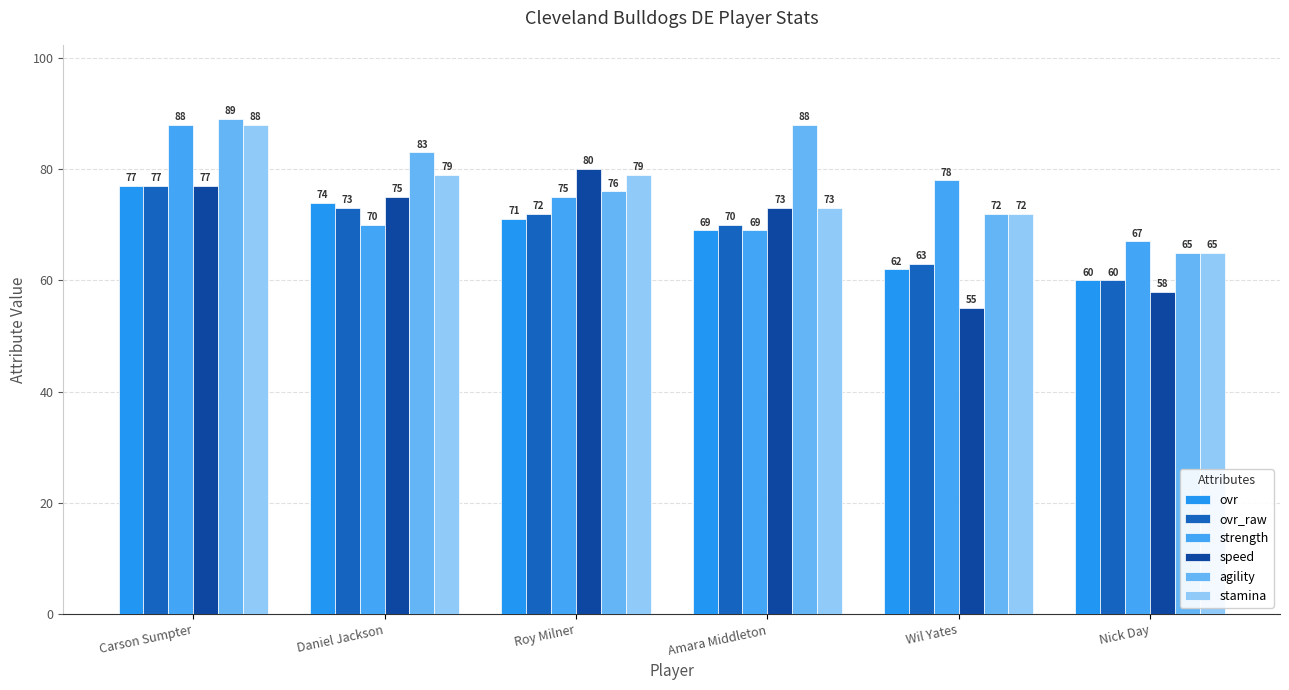

What is the maximum value for agility?

89